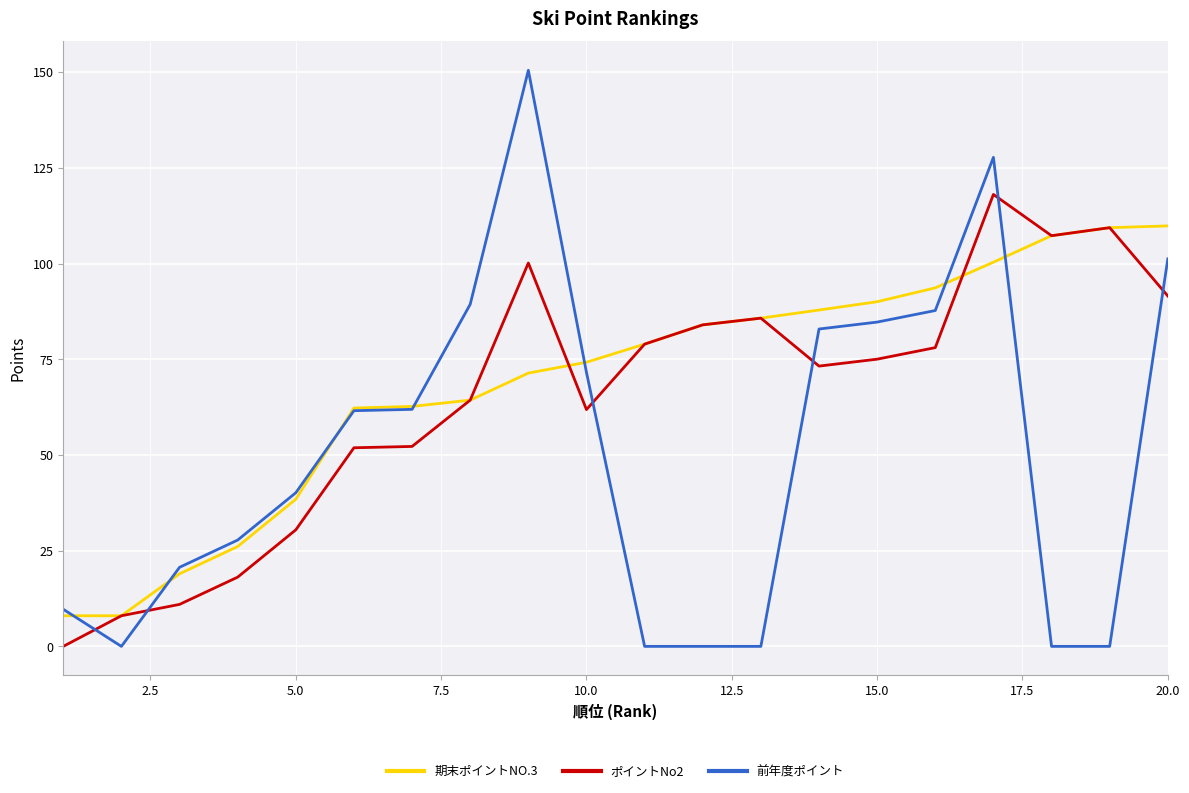

Rank the series by their average value, from highest to lowest.

期末ポイントNO.3, ポイントNo2, 前年度ポイント